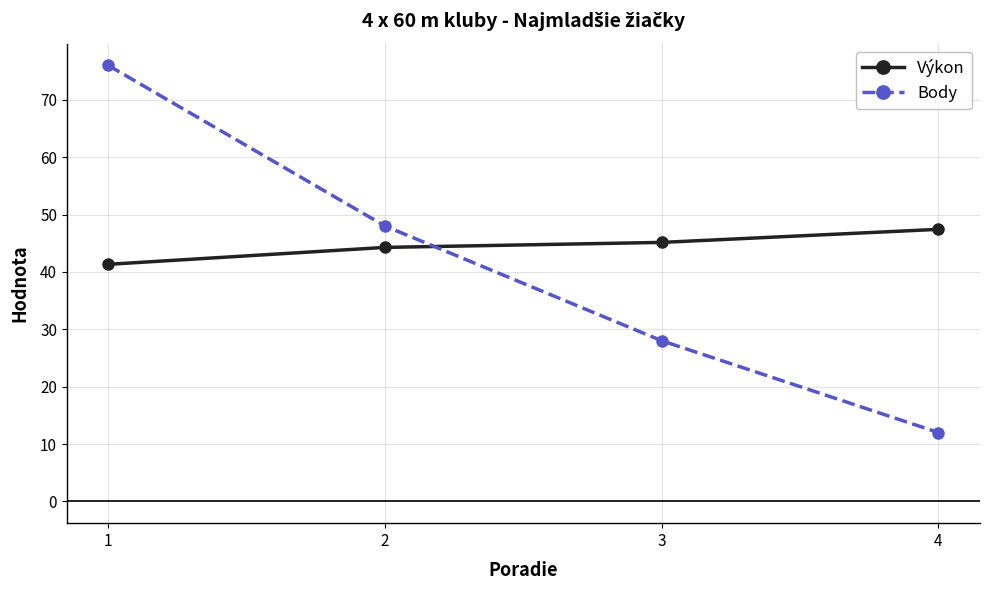

How many times do Body and Výkon cross each other?

1